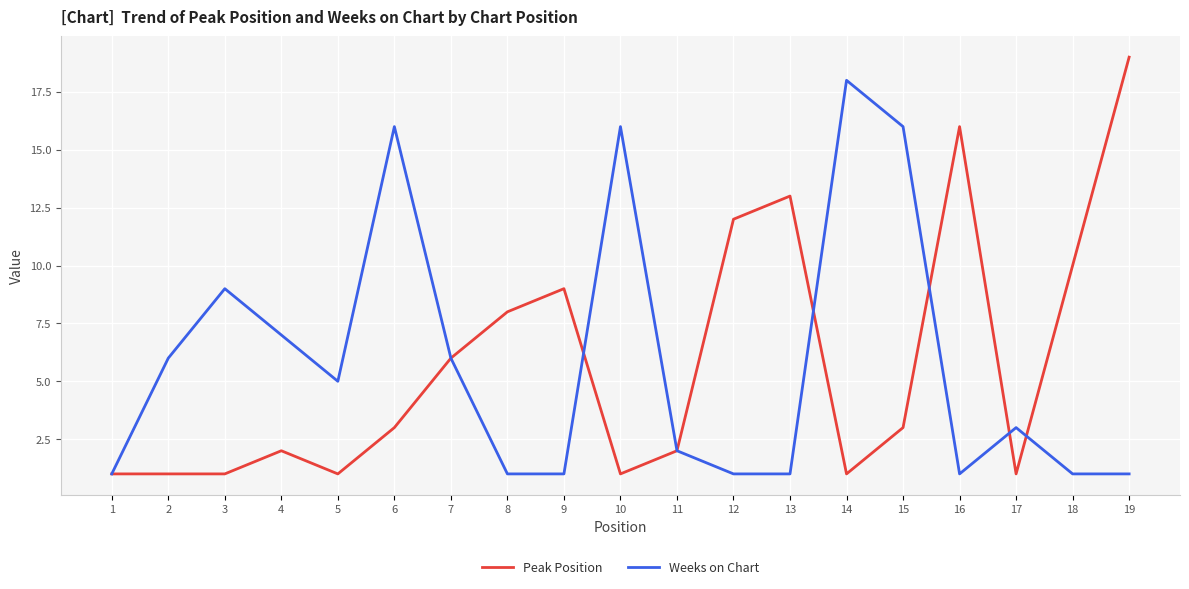

Is the value of Peak Position at 15 greater than the value of Weeks on Chart at 8?

Yes